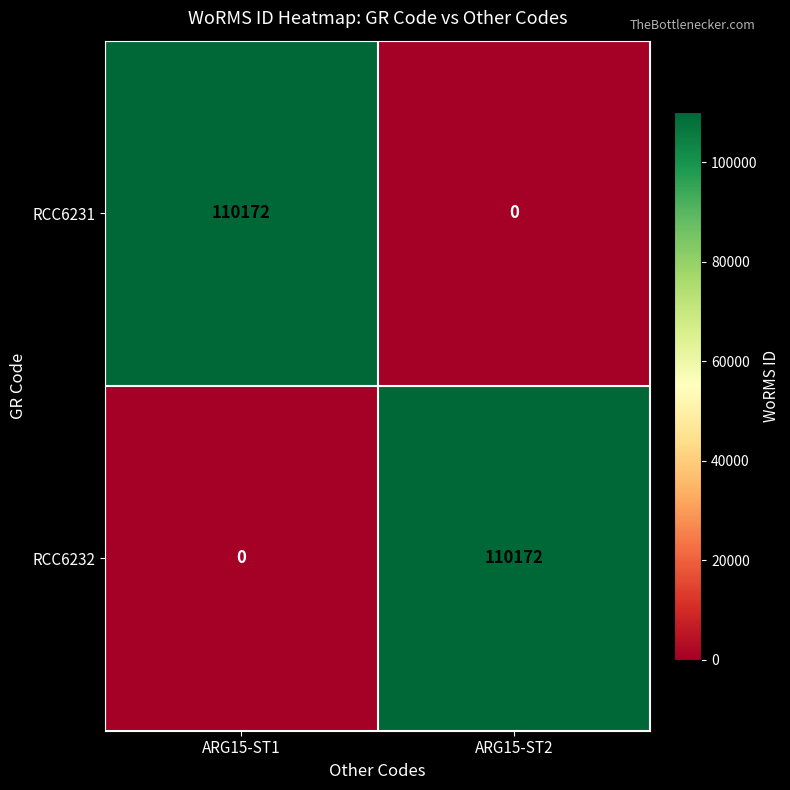

What is the sum of the RCC6231 values at ARG15-ST1 and ARG15-ST2?

110172